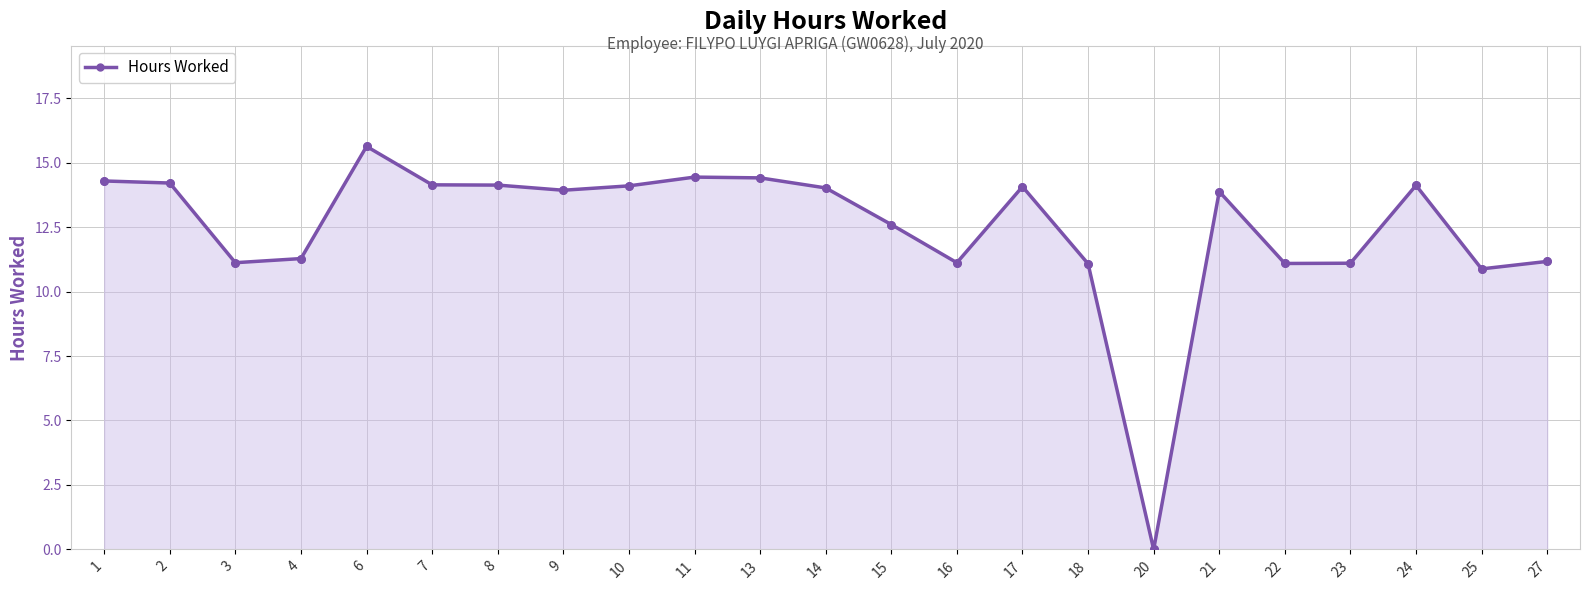

Which has a higher value, 11 or 4?

11